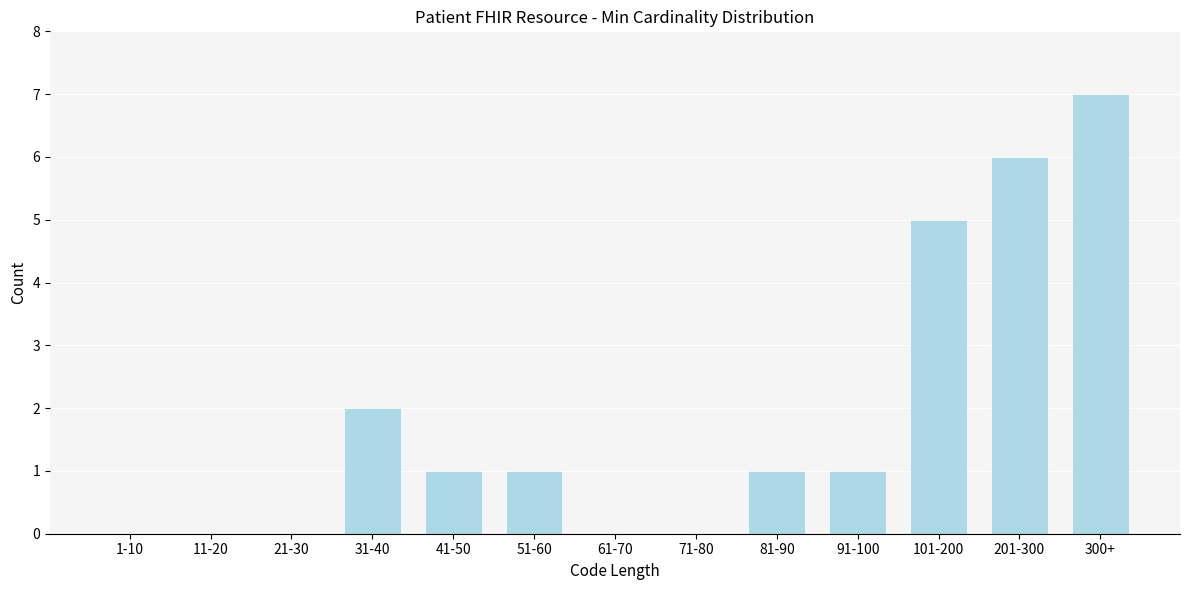

Reading left to right, what are all the values shown in this chart?

1-10=0	11-20=0	21-30=0	31-40=2	41-50=1	51-60=1	61-70=0	71-80=0	81-90=1	91-100=1	101-200=5	201-300=6	300+=7